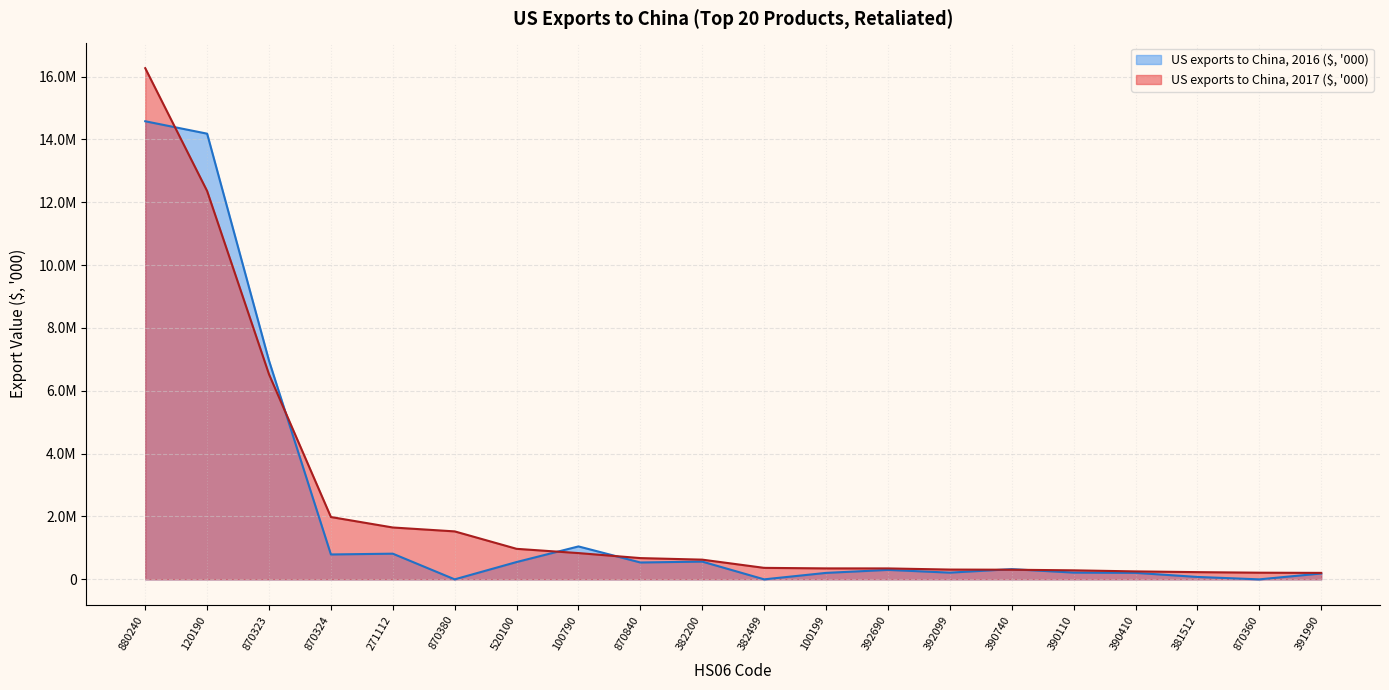

Reading left to right, list all the values displayed in this chart.

US exports to China, 2017 ($, '000): 16265504	12355952	6524282	1983324	1650095	1526040	971301	835656	676226	626859	365418	348727	347576	311293	306176	287072	252787	229525	211871	205867
US exports to China, 2016 ($, '000): 14576413	14181635	6956900	791984	816800	0	551037	1047751	536501	564836	0	205395	300312	213357	324740	215016	206299	76401	0	186364